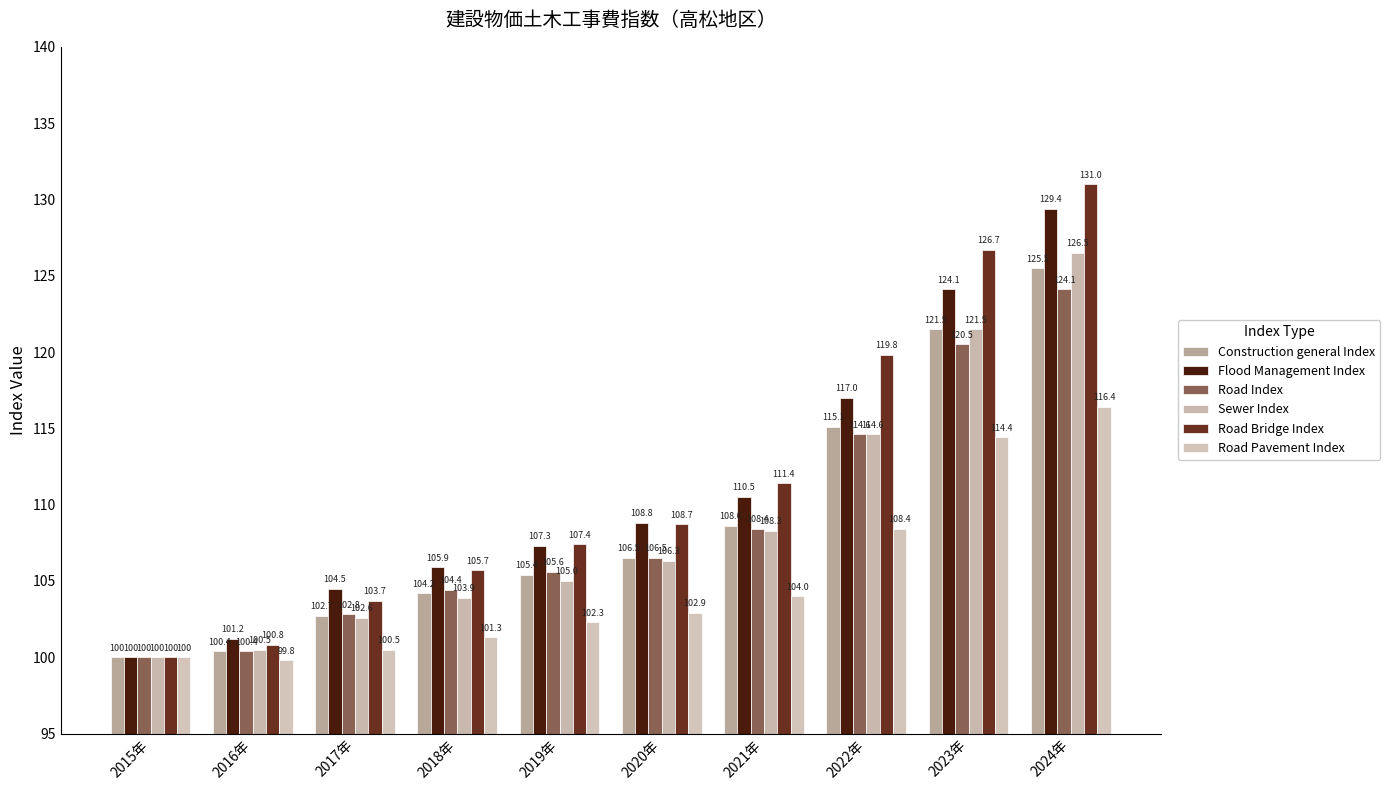

What is the sum of the Road Index values at 2018年 and 2021年?

212.8